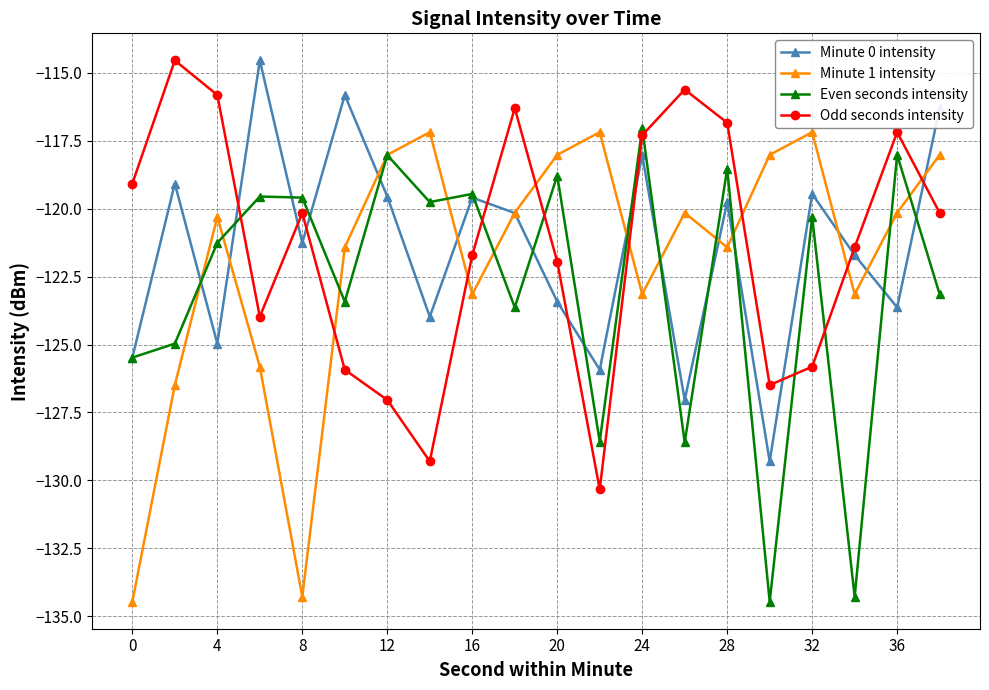

What is the value of the Minute 0 intensity point at the 15th from the left?

-119.8